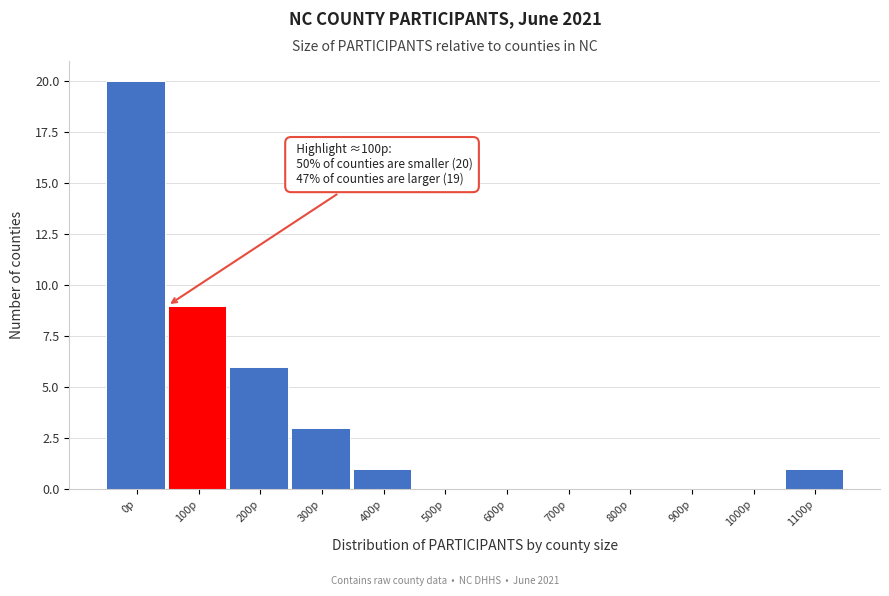

Reading left to right, list all the values displayed in this chart.

0p=20	100p=9	200p=6	300p=3	400p=1	500p=0	600p=0	700p=0	800p=0	900p=0	1000p=0	1100p=1